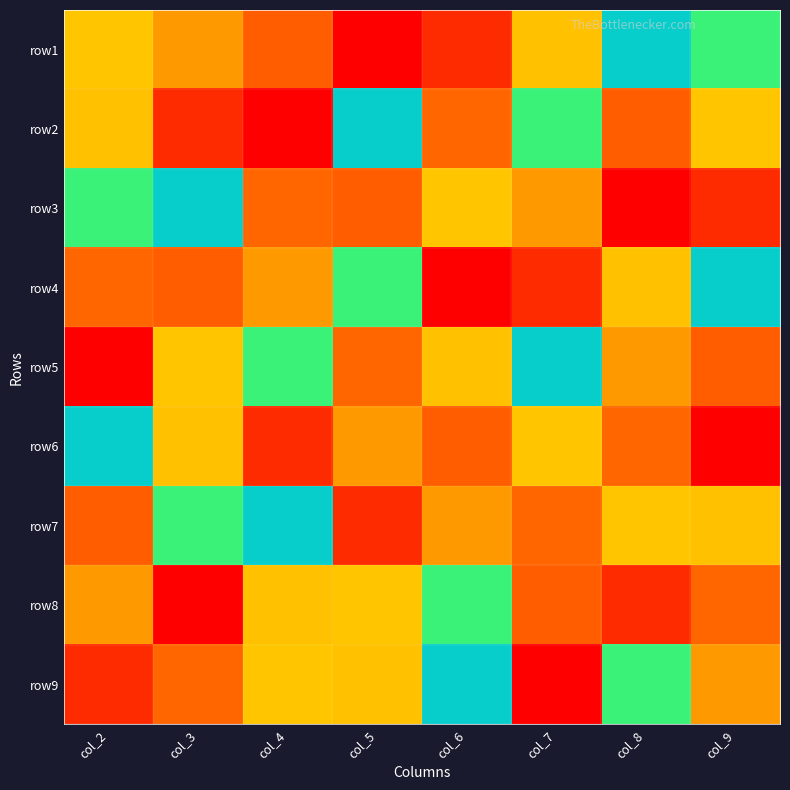

Reading right to left, extract all data points from this chart.

row1: col_9=6	col_8=7	col_7=8	col_6=2	col_5=1	col_4=3	col_3=4	col_2=5
row2: col_9=5	col_8=3	col_7=6	col_6=9	col_5=7	col_4=1	col_3=2	col_2=8
row3: col_9=2	col_8=1	col_7=4	col_6=5	col_5=3	col_4=9	col_3=7	col_2=6
row4: col_9=7	col_8=8	col_7=2	col_6=1	col_5=6	col_4=4	col_3=3	col_2=9
row5: col_9=3	col_8=4	col_7=7	col_6=8	col_5=9	col_4=6	col_3=5	col_2=1
row6: col_9=1	col_8=9	col_7=5	col_6=3	col_5=4	col_4=2	col_3=8	col_2=7
row7: col_9=8	col_8=5	col_7=9	col_6=4	col_5=2	col_4=7	col_3=6	col_2=3
row8: col_9=9	col_8=2	col_7=3	col_6=6	col_5=5	col_4=8	col_3=1	col_2=4
row9: col_9=4	col_8=6	col_7=1	col_6=7	col_5=8	col_4=5	col_3=9	col_2=2